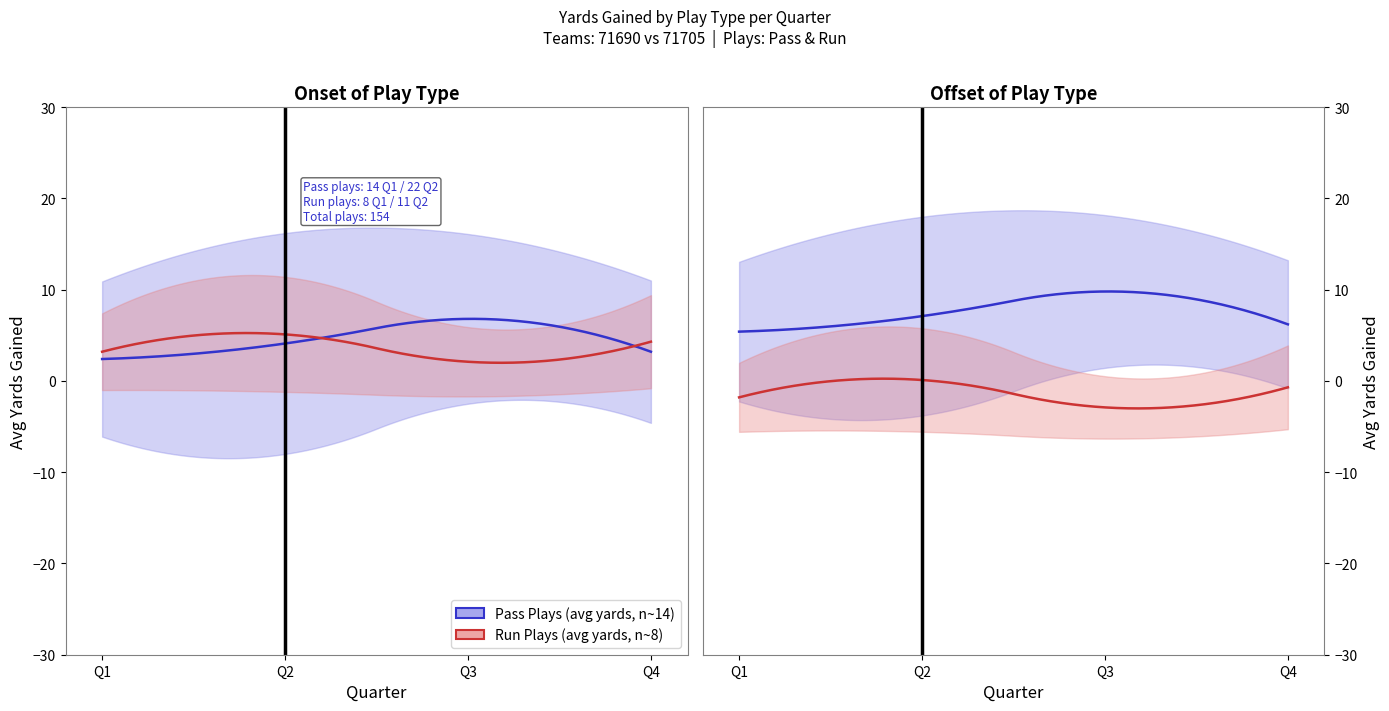

The value of run_avg_yards at Q3 is 2.1. True or false?

True